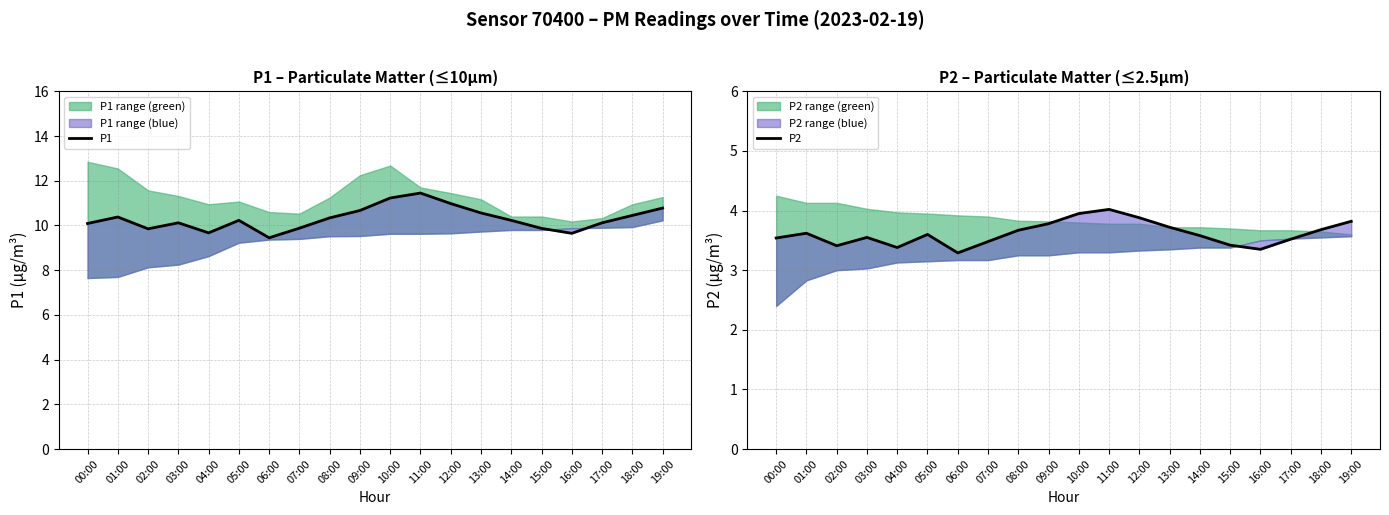

True or false: P2 and P1 intersect in this chart.

False